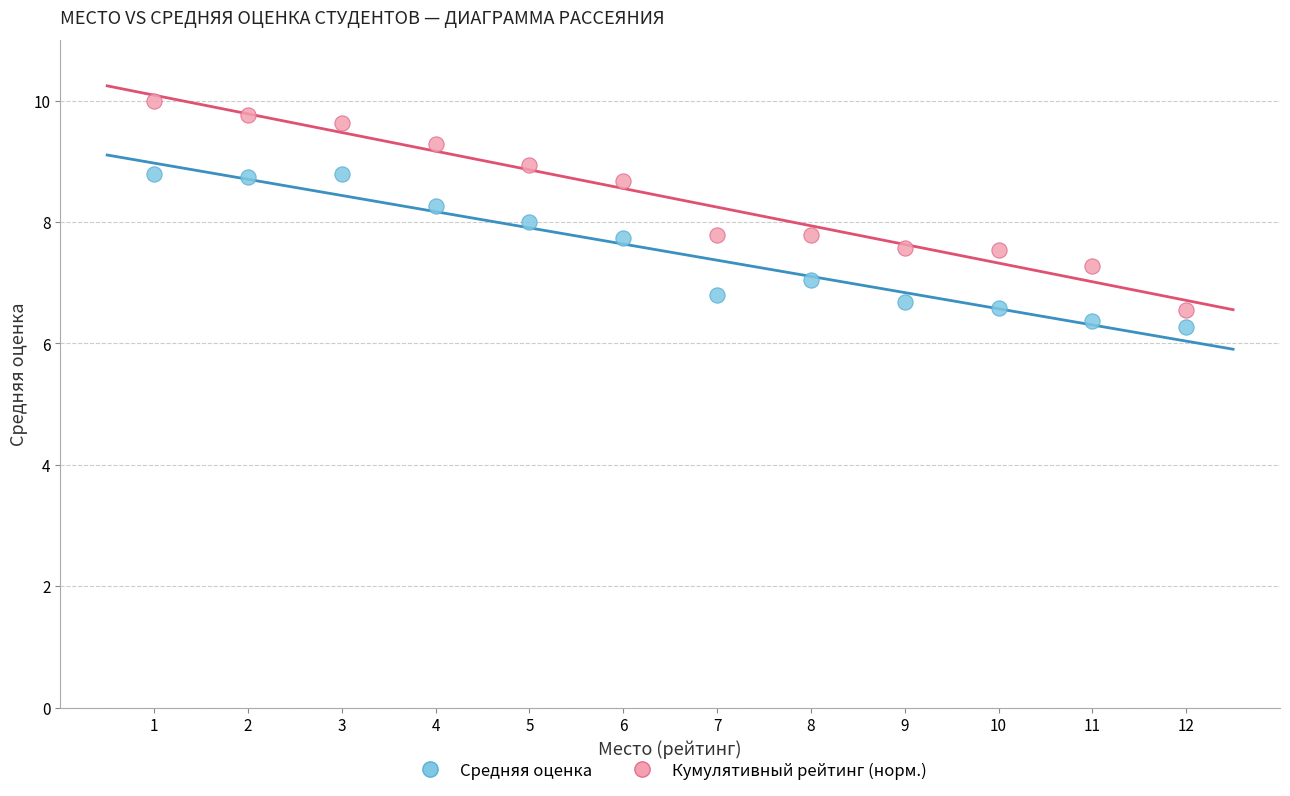

Which series contains the highest Y value?

Кумулятивный рейтинг (норм.)